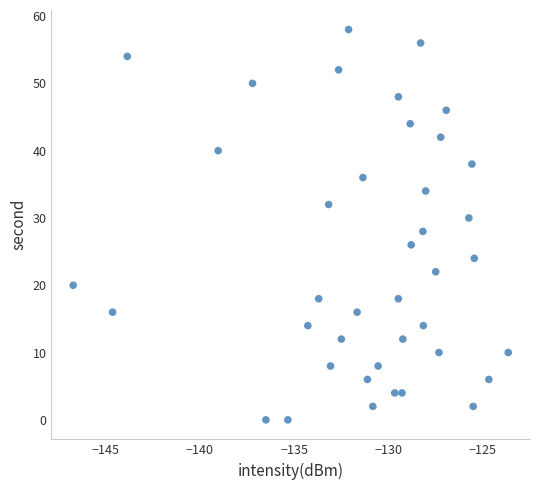

What is the range of Y values (max minus min)?

58